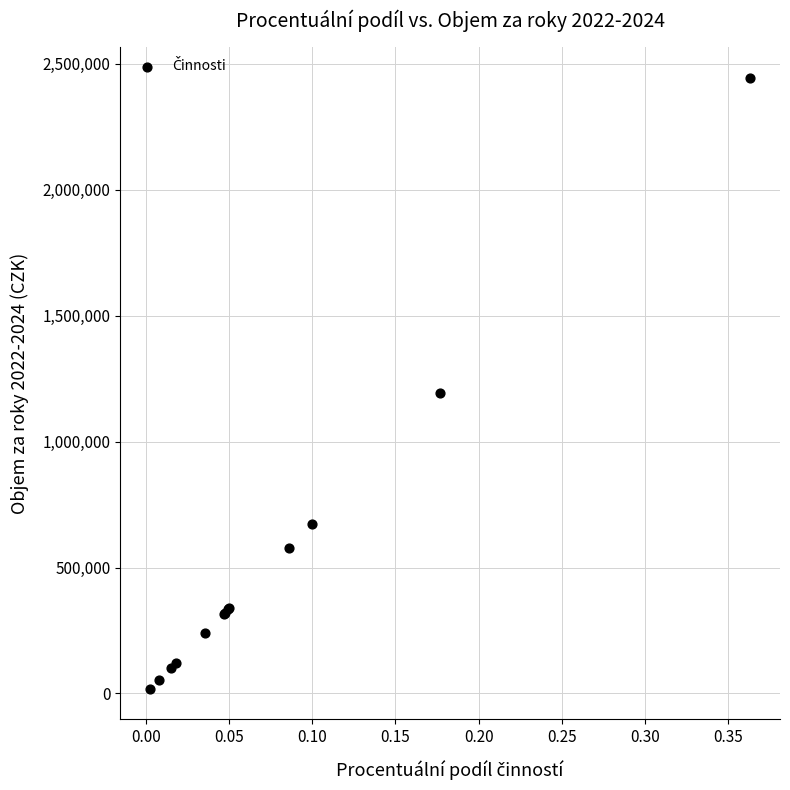

What Y value in the scatter plot is closest to 1231439?

1192041.9